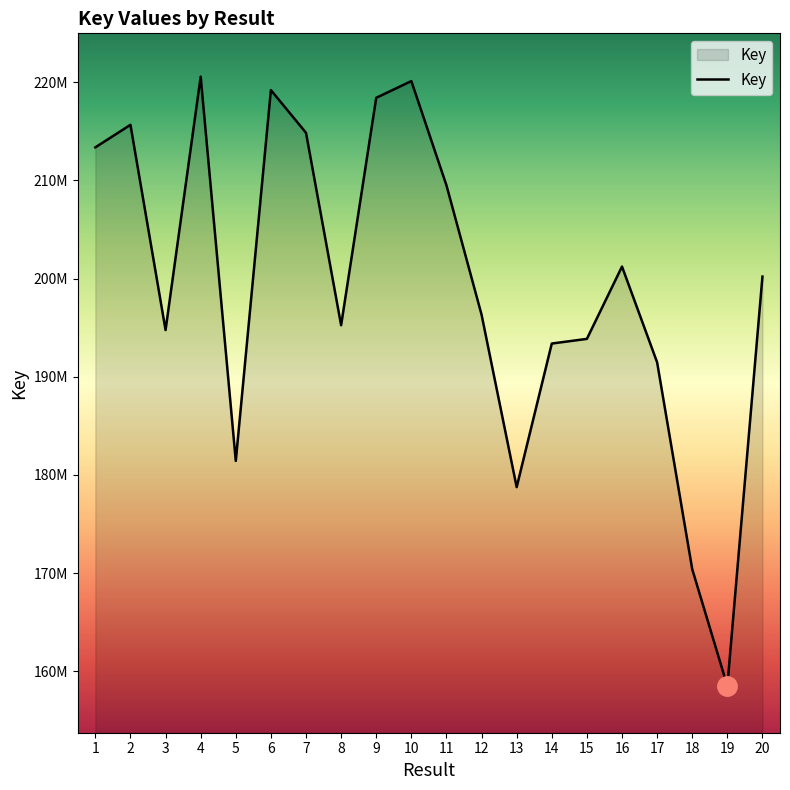

True or false: the data has more than 1 interior local peaks.

True